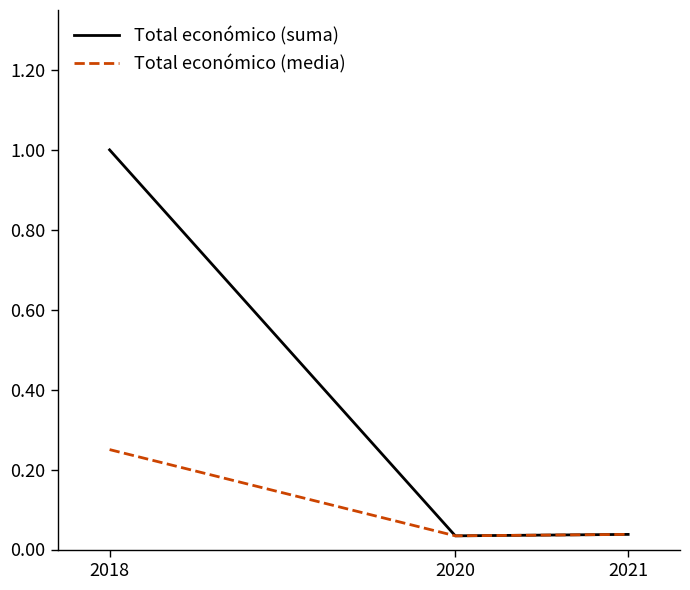

Between 2018 and 2020, which series saw the biggest shift?

Total económico (suma)